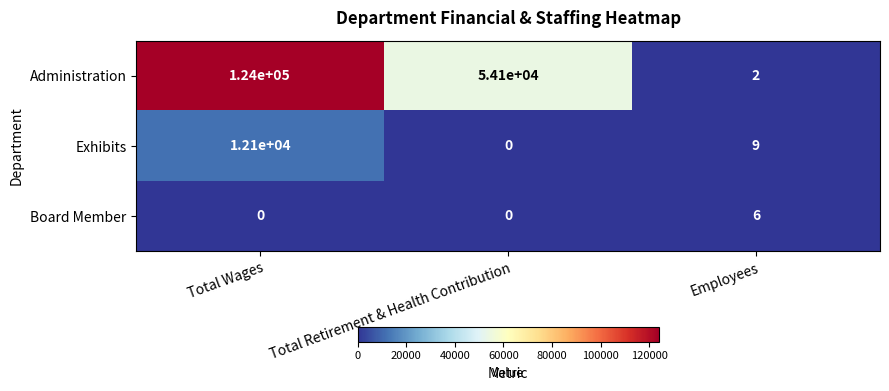

The Exhibits series shows 9 at Employees. True or false?

True